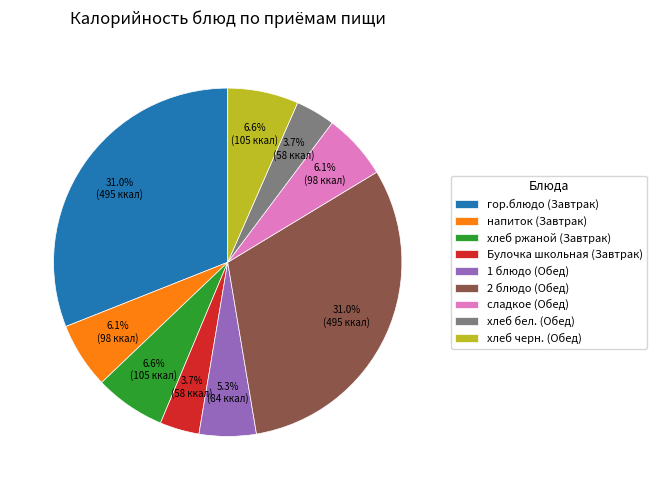

Count the number of slices in the pie.

9